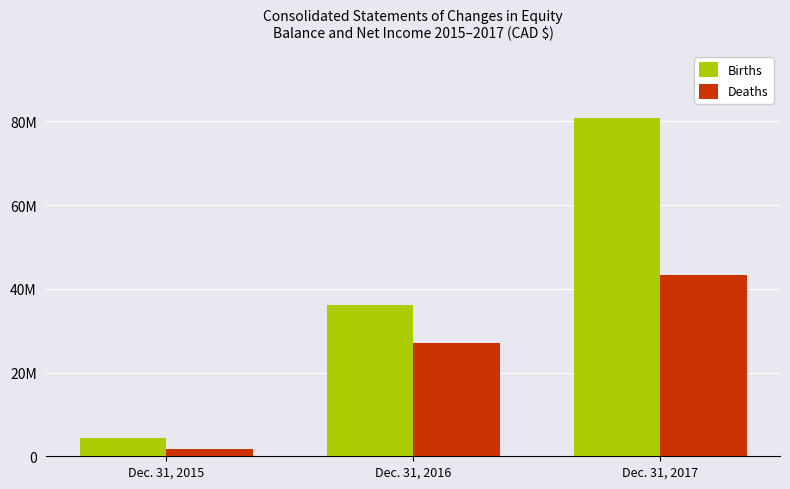

What is the value of the Deaths bar at the 3rd from the left?

43420884